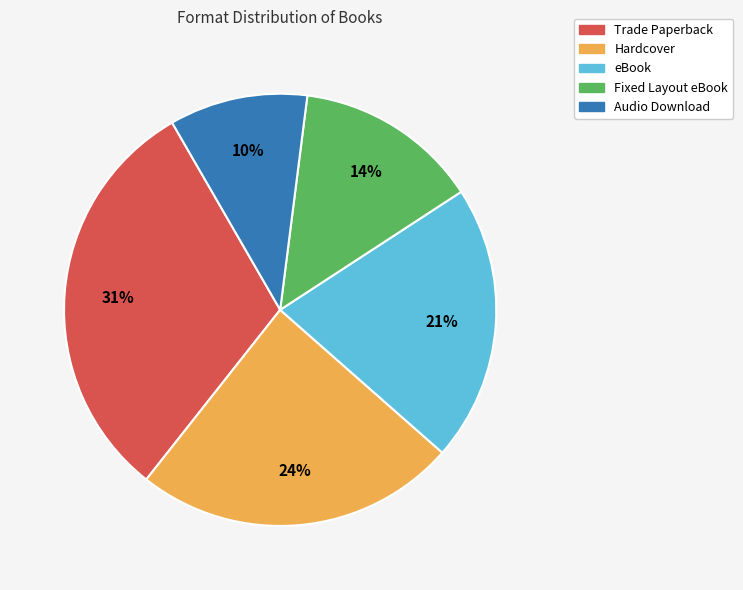

Is it true that eBook is 21% of the pie?

True